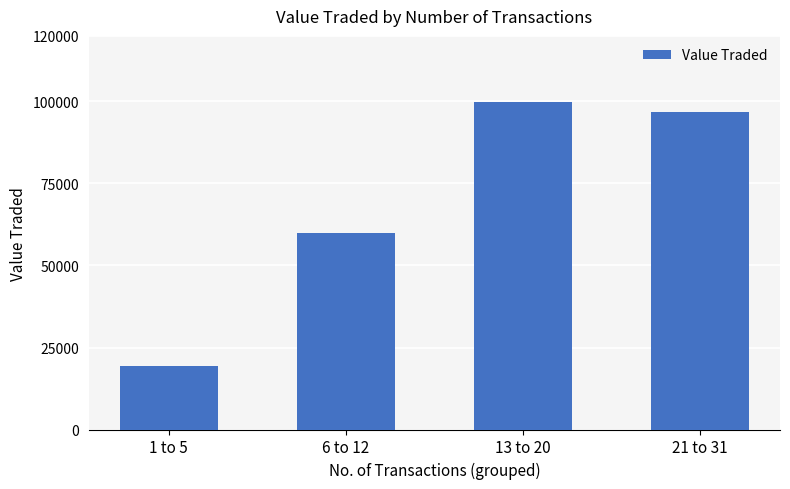

How many categories are shown in the chart?

4